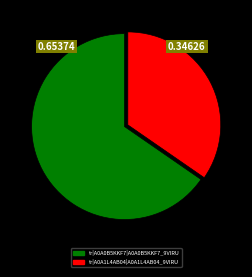

Is there any slice that represents more than half of the pie?

Yes